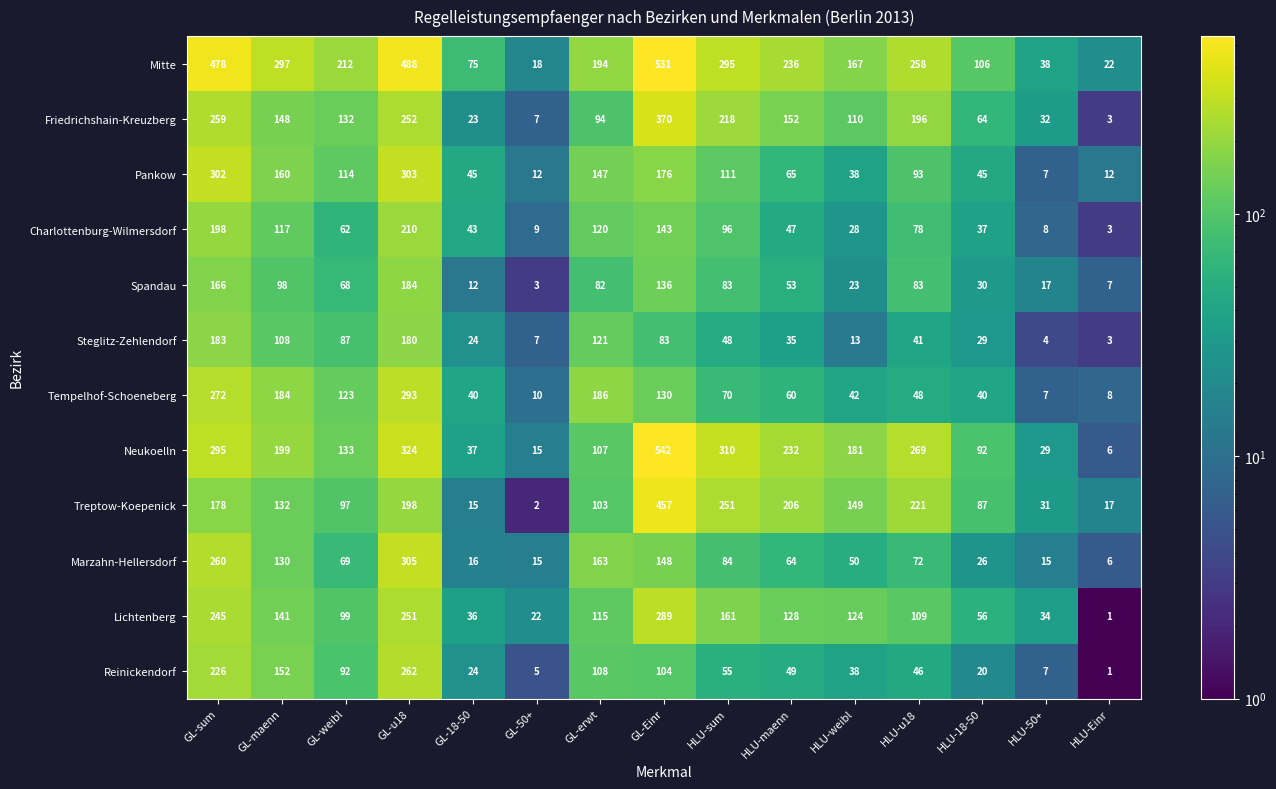

How many categories are shown in the chart?

15